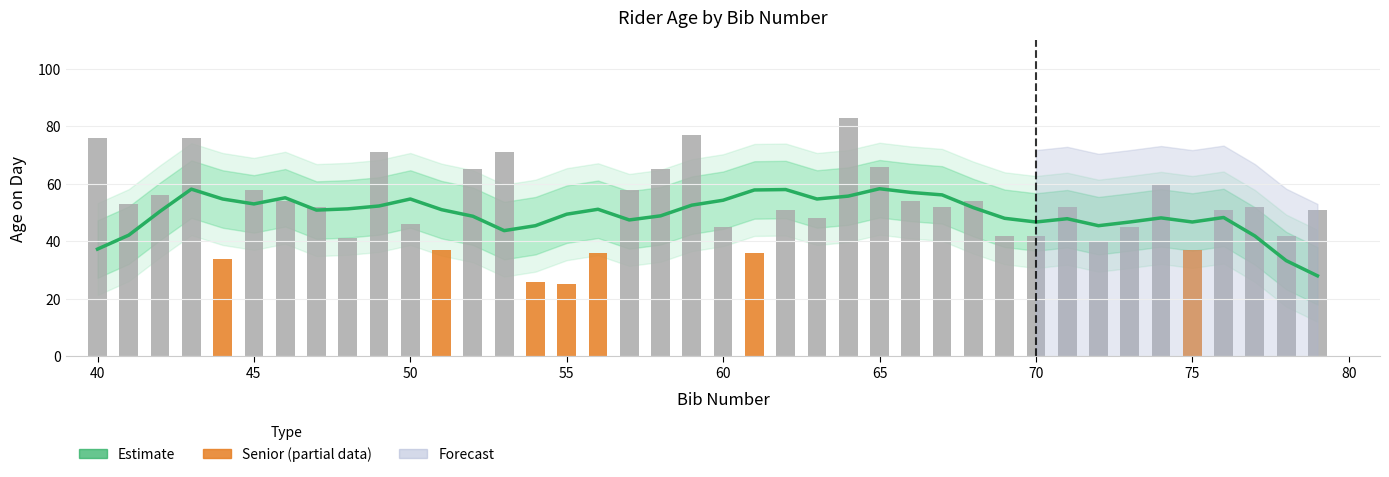

How many values are below 36?

3